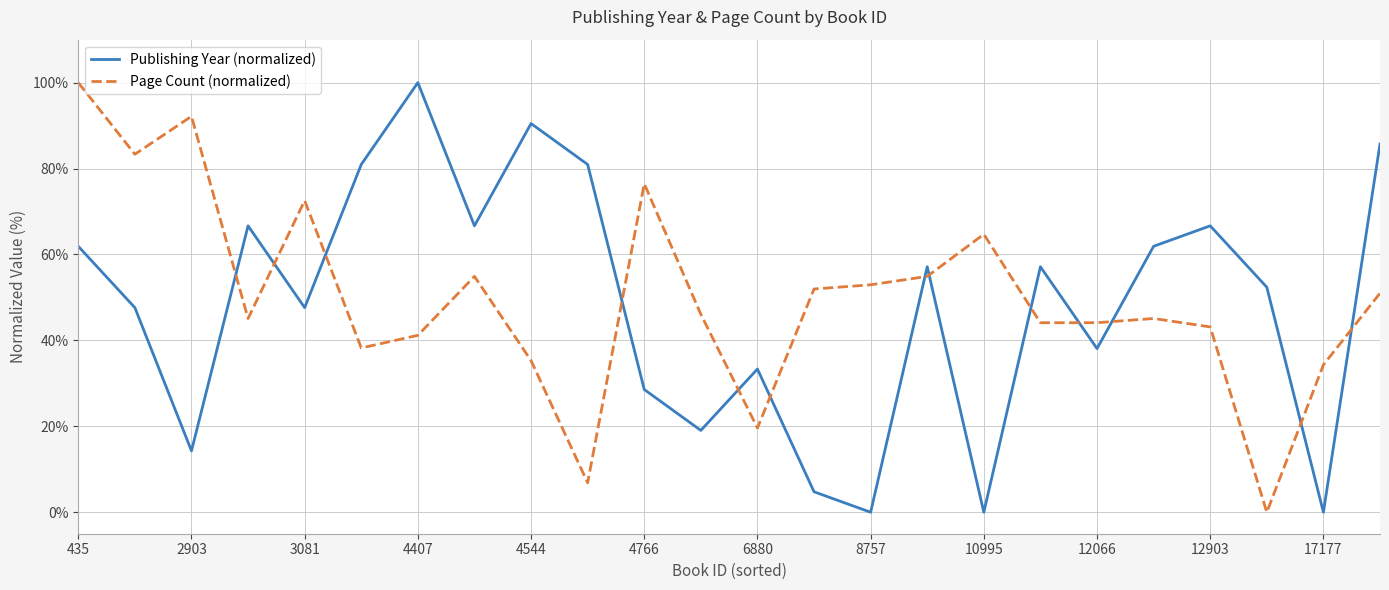

How many lines are shown in the chart?

2